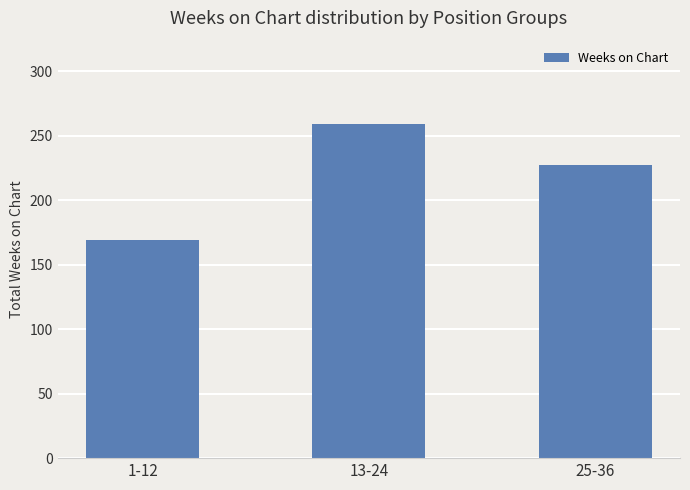

Approximately how many times larger is the value at 13-24 compared to 1-12?

1.5